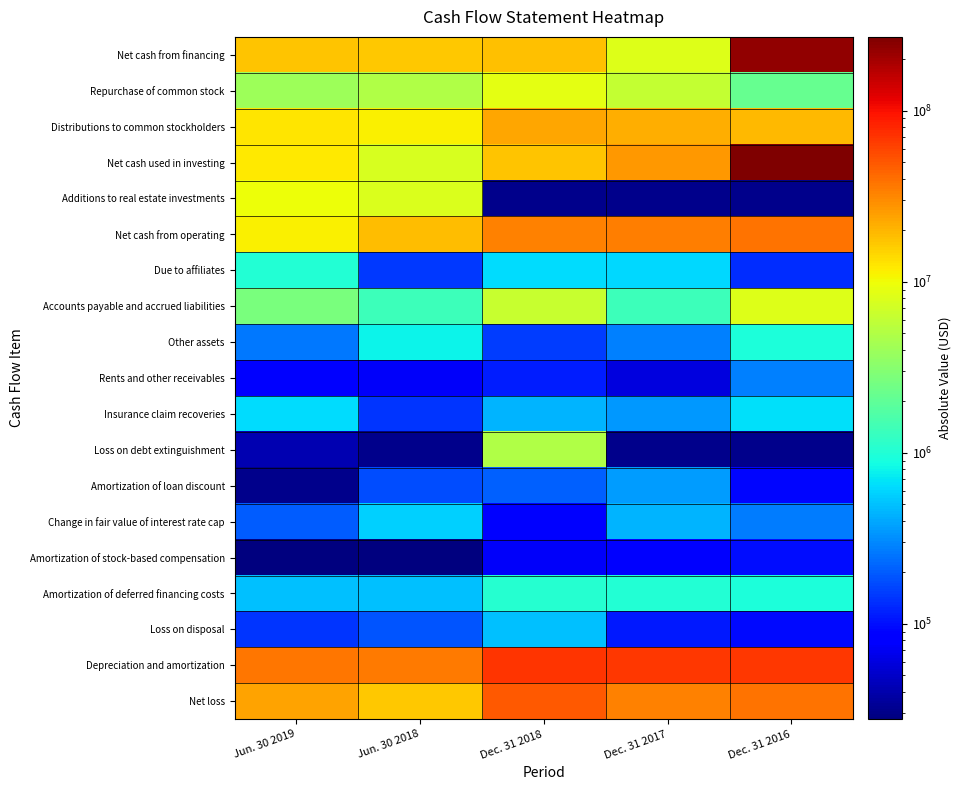

What is the difference between the highest and lowest values at Jun. 30 2019?

36797927